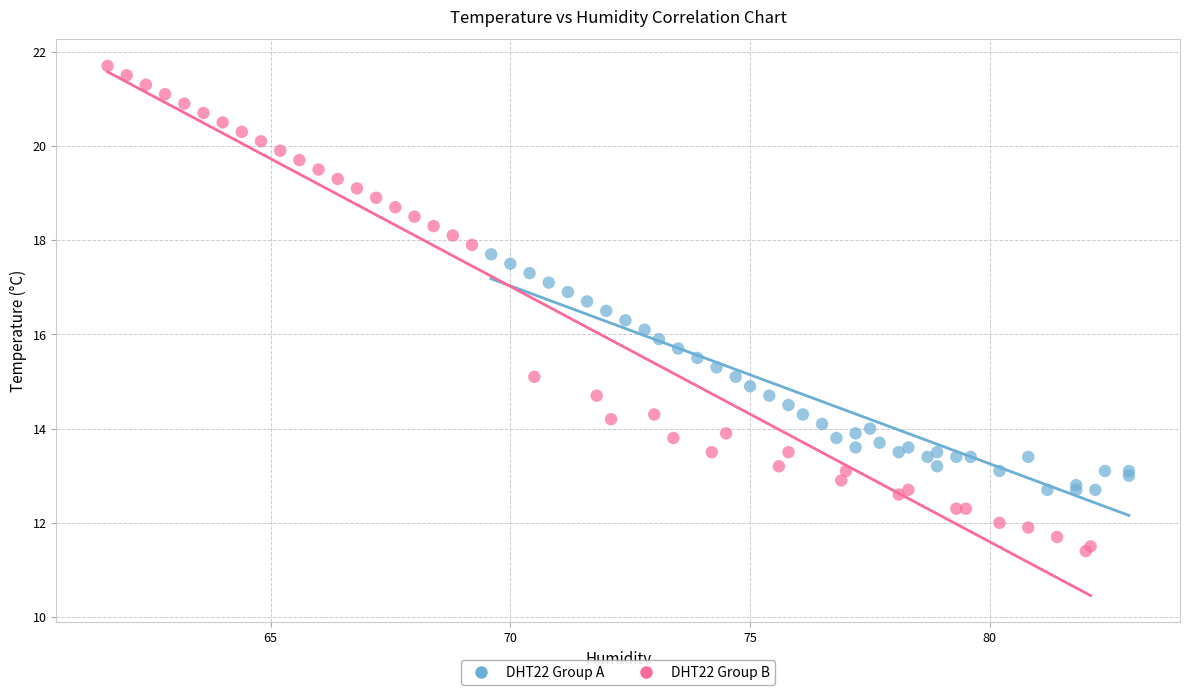

Which series contains the highest Y value?

DHT22 Group B